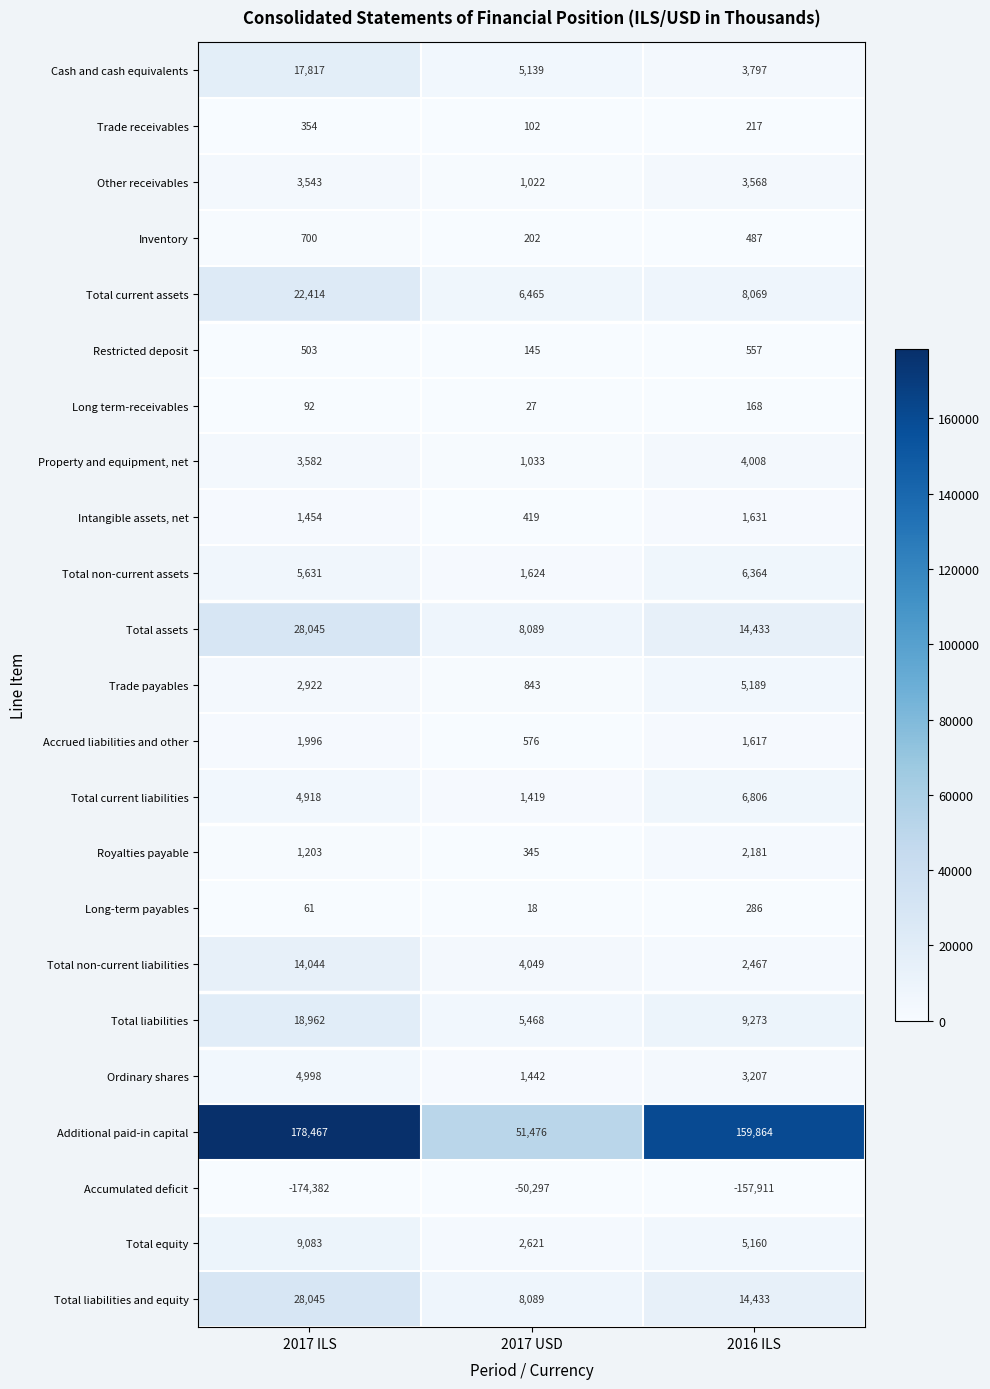

What is the sum of all Trade receivables values?

673